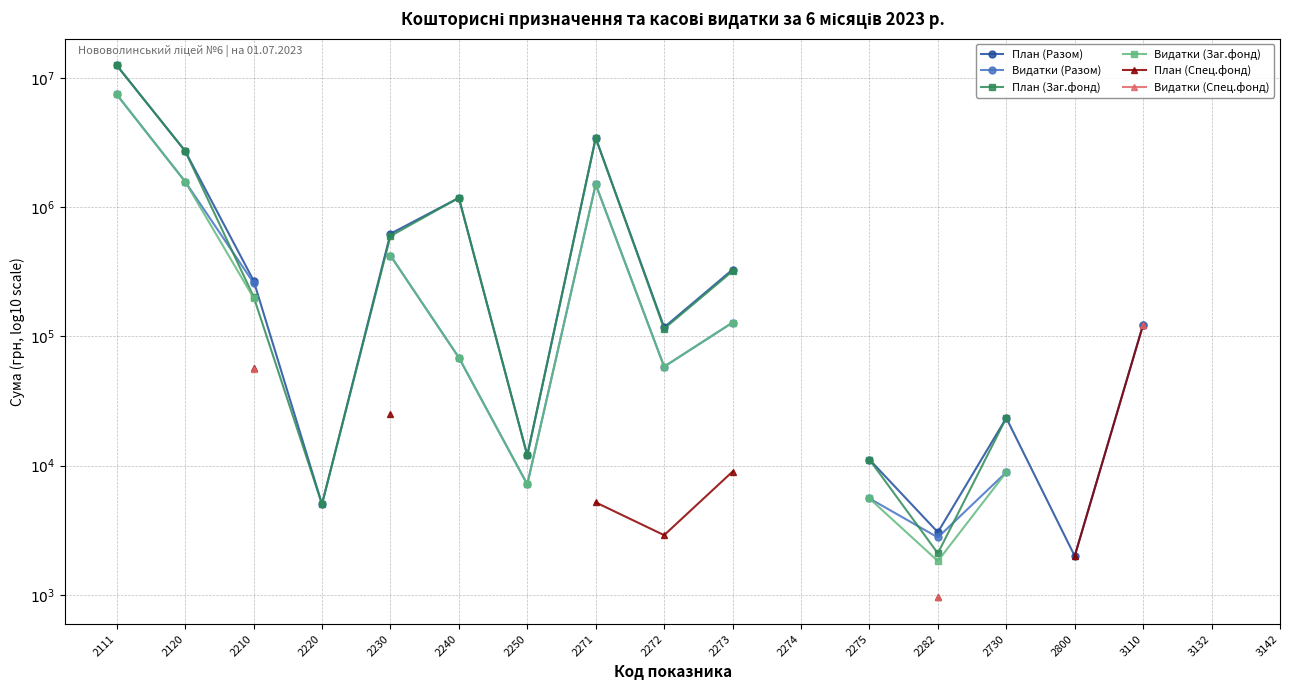

How many data points in План (Разом) are above 5?

9